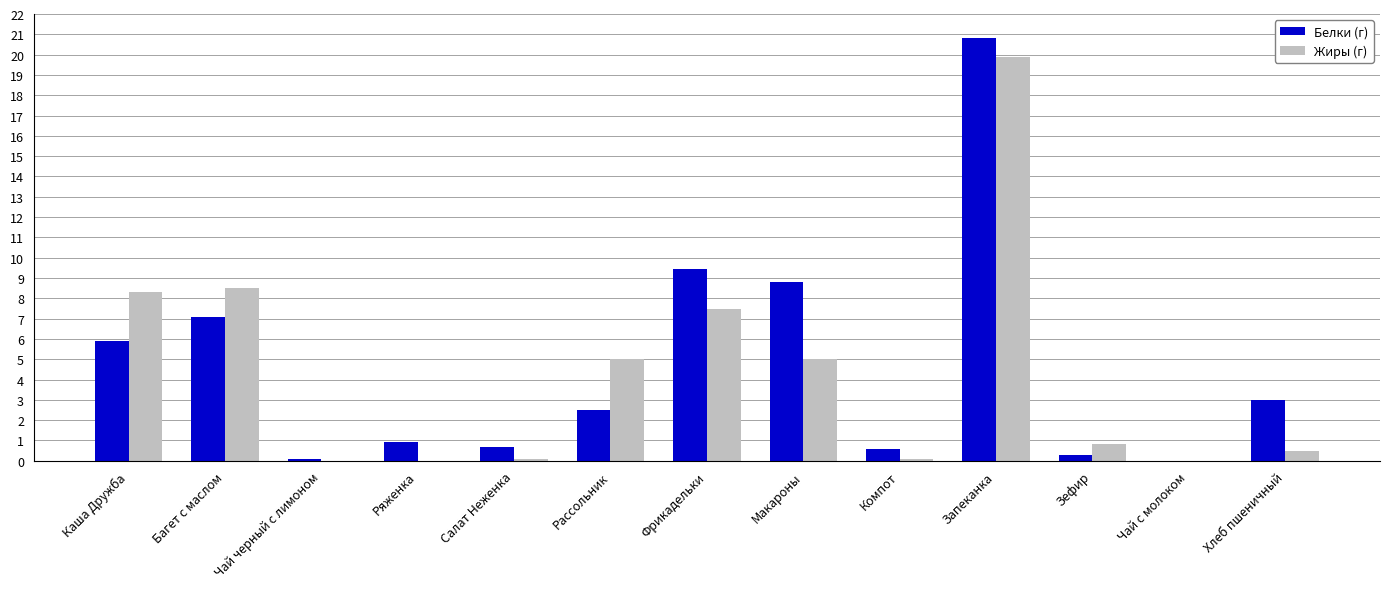

The value of Жиры (г) at Каша Дружба is 12.1. True or false?

False